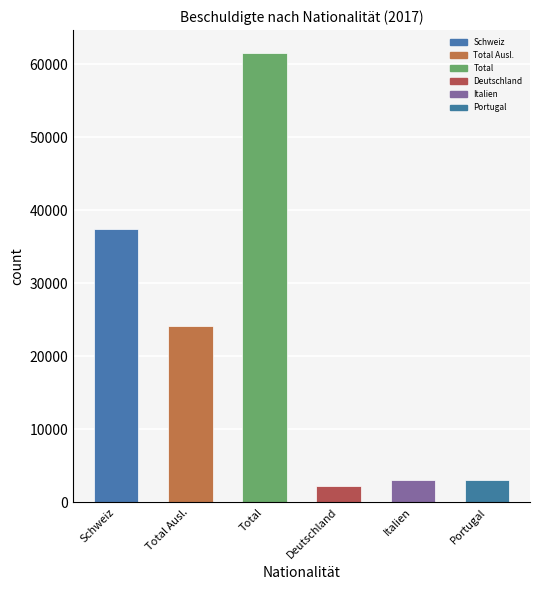

What is the label of the 6th bar from the left?

Portugal